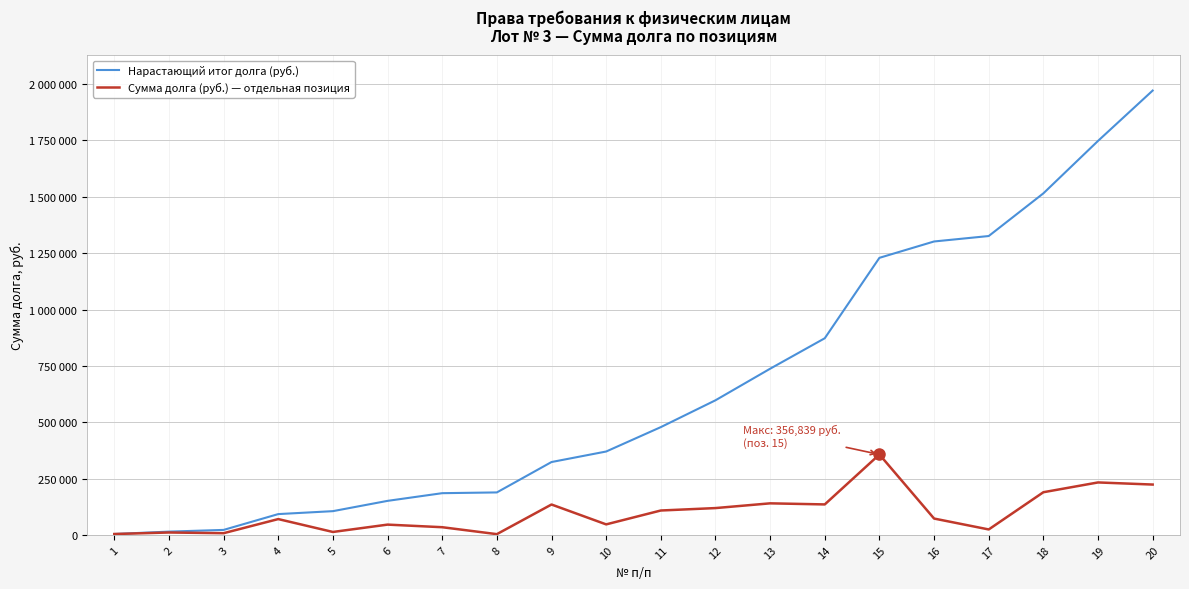

True or false: Нарастающий итог долга (руб.) has more than 2 interior local peaks.

False